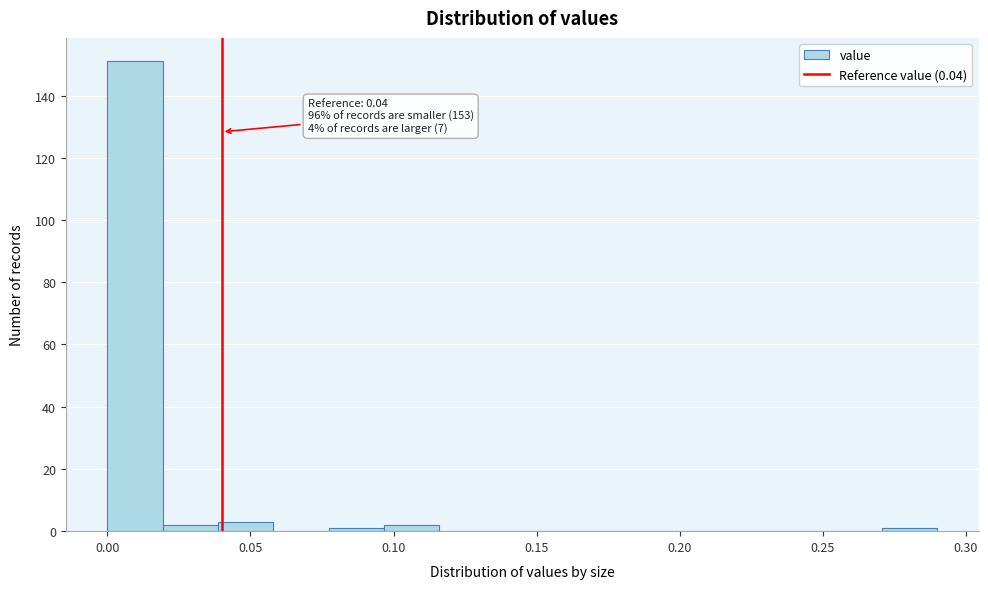

Around what value on the x-axis is the tallest bar? Give the approximate position of its centre, as read against the axis.

0.010